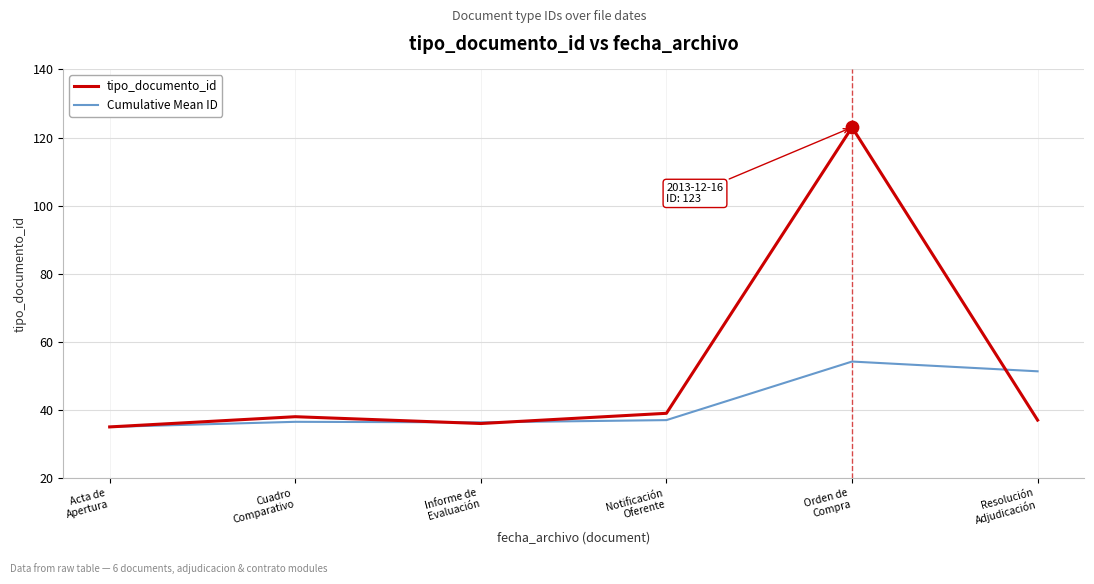

What are all the series names shown in the legend?

tipo_documento_id, Cumulative Mean ID